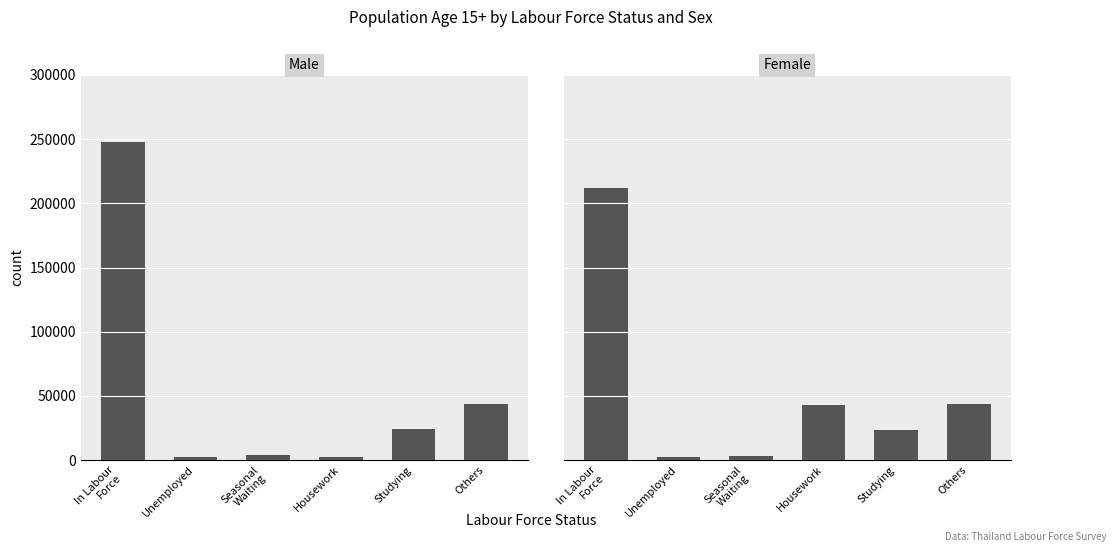

Which series has the widest spread of values?

Male